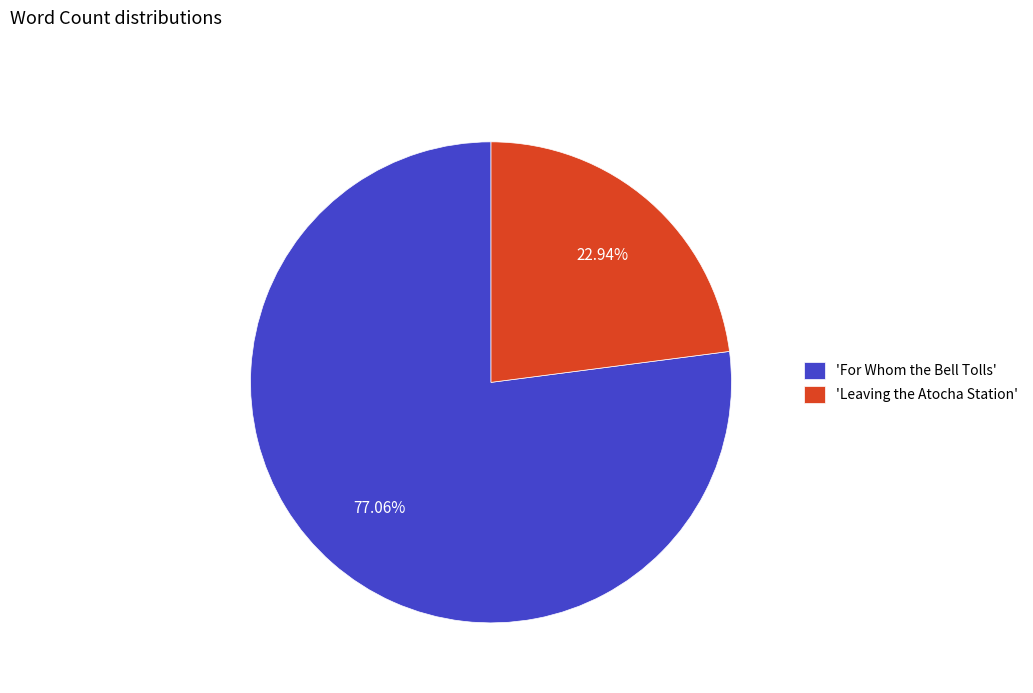

Do 'For Whom the Bell Tolls' and 'Leaving the Atocha Station' together represent more than half of the pie?

Yes